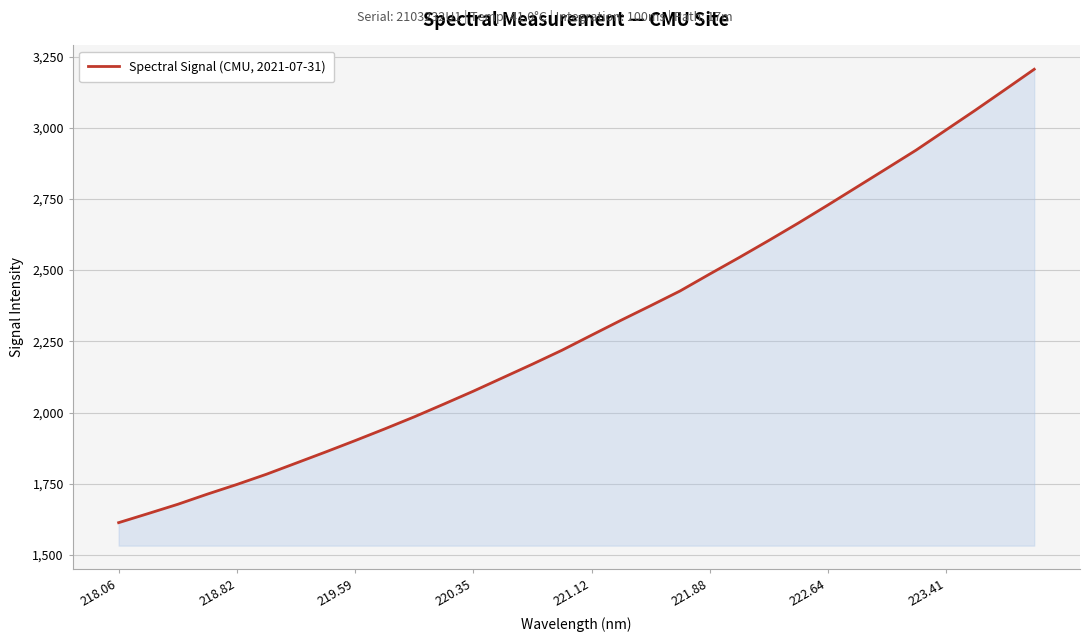

What is the smallest value displayed?

1613.2